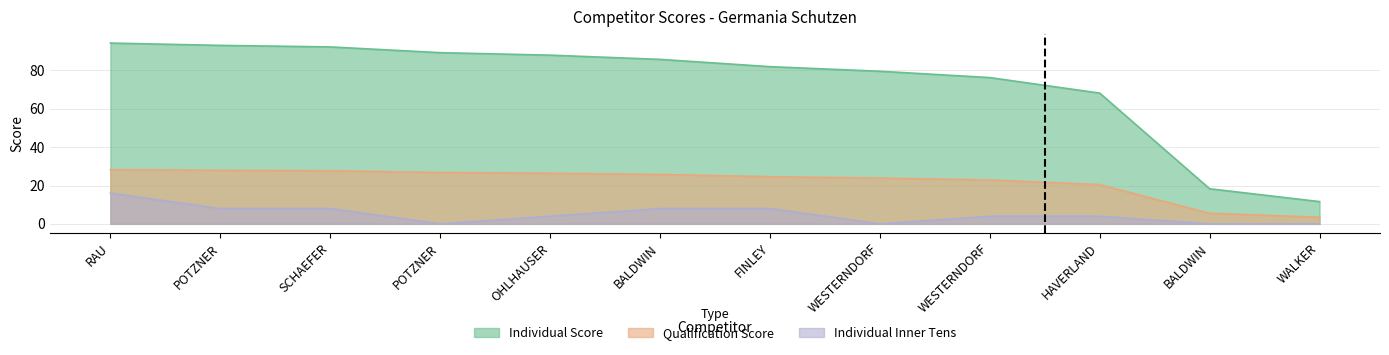

Where is Qualification Score nearest to the value 15?

HAVERLAND